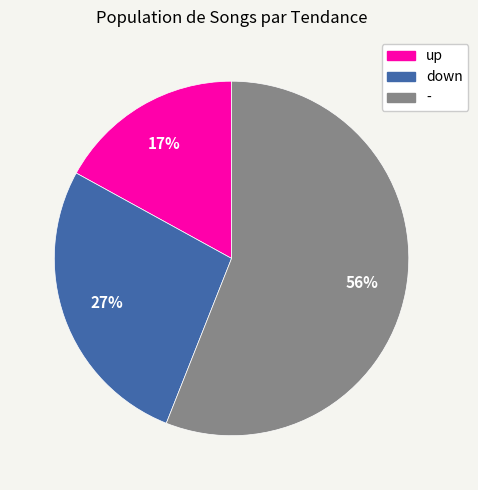

To the nearest percent, what portion does down represent?

27%